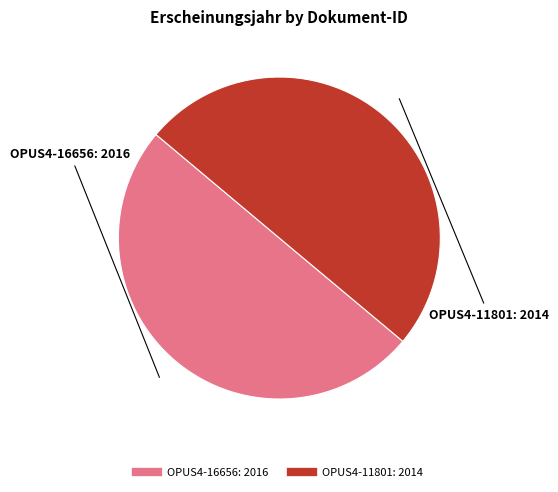

Do OPUS4-11801 and OPUS4-16656 together represent more than half of the pie?

Yes